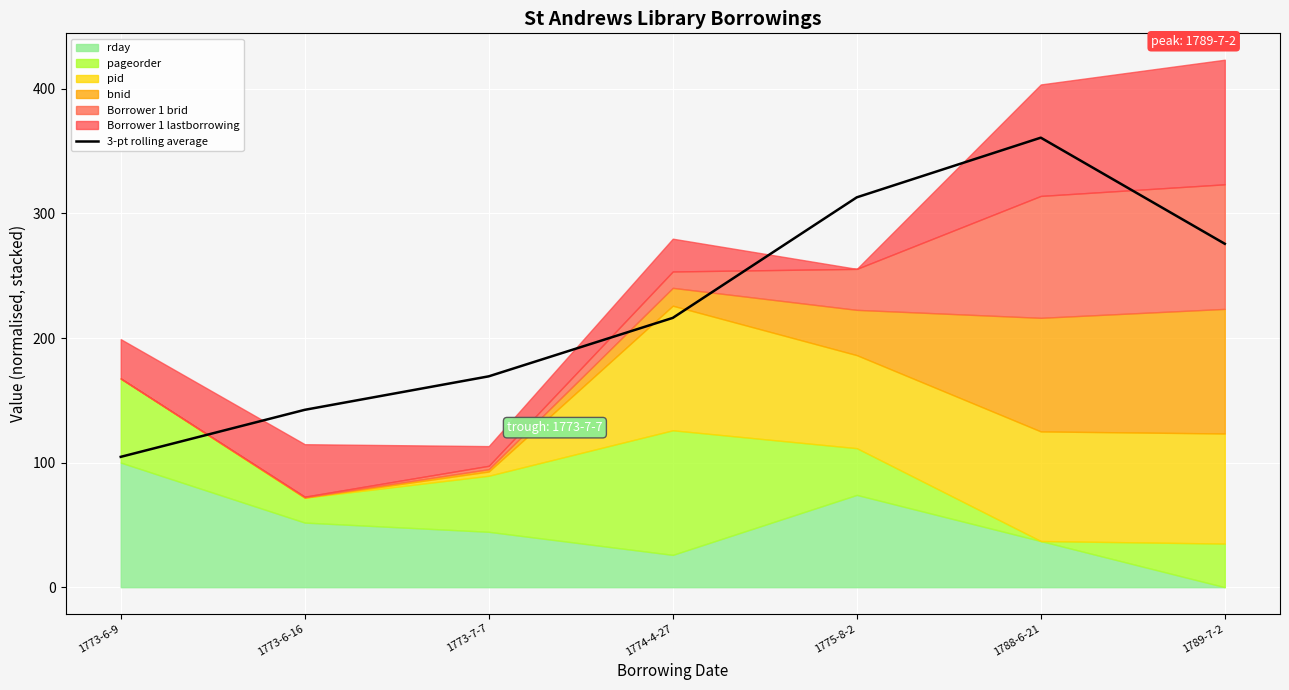

At which label does the data first exceed 216?

1774-4-27